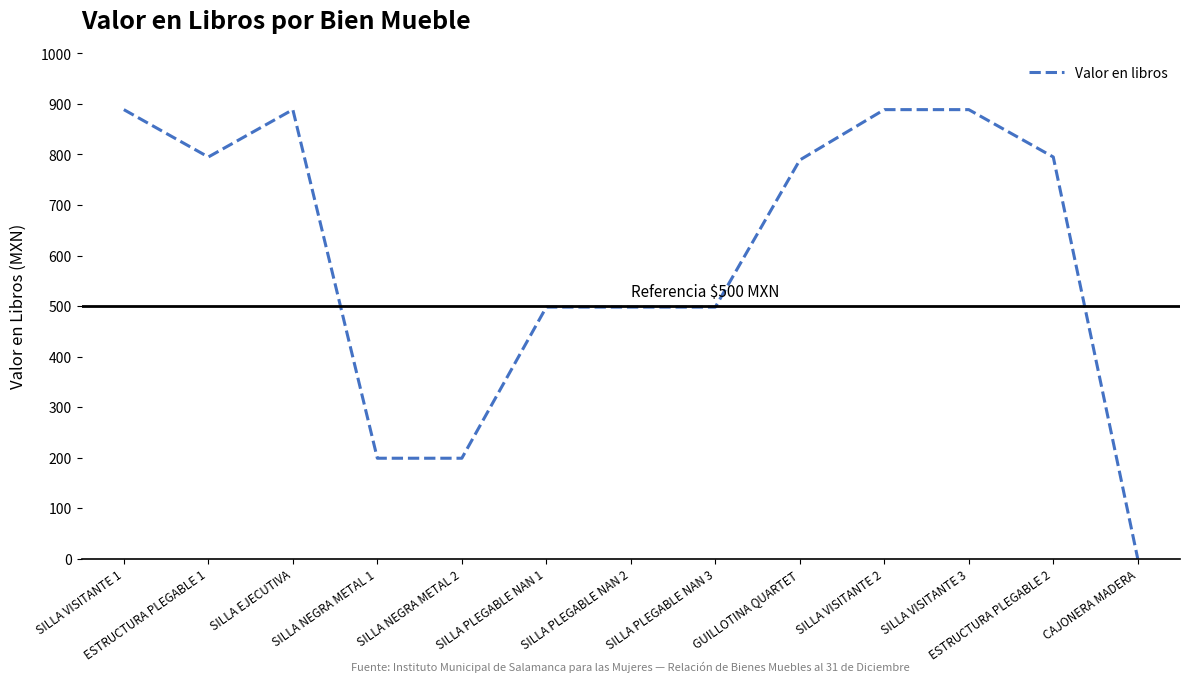

Reading right to left, transcribe all the data shown in this chart.

0.0	795.0	888.7	888.7	789.0	498.0	498.0	498.0	199.0	199.0	888.7	795.0	888.7